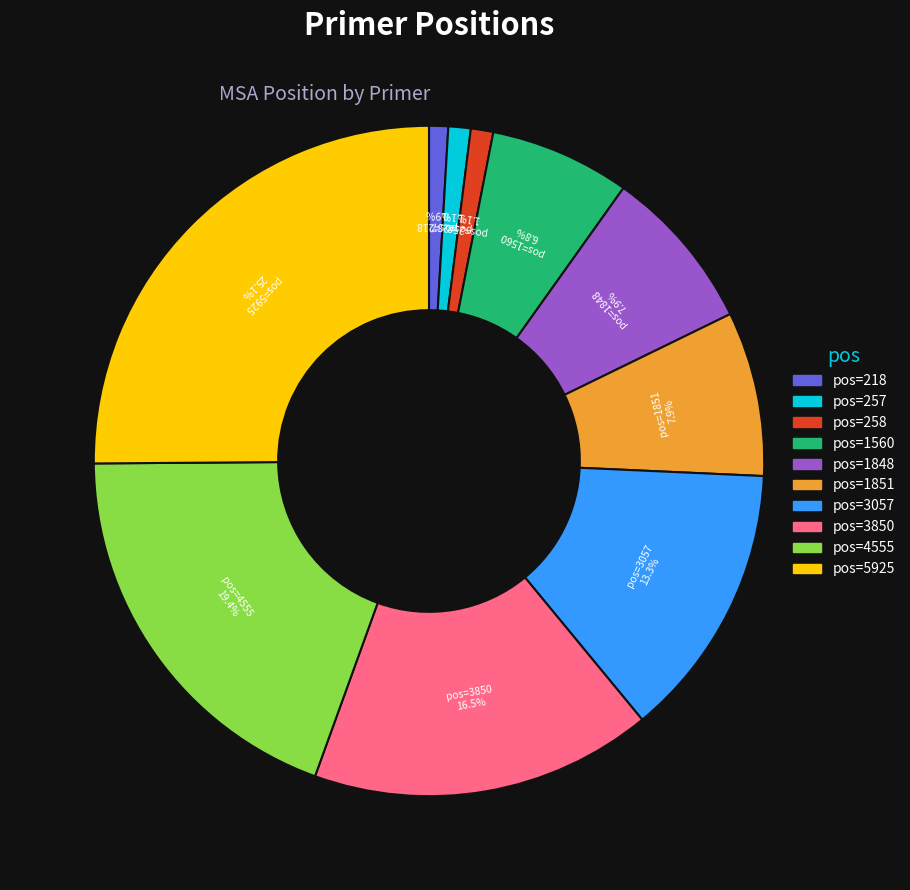

Does any single category account for the majority?

No